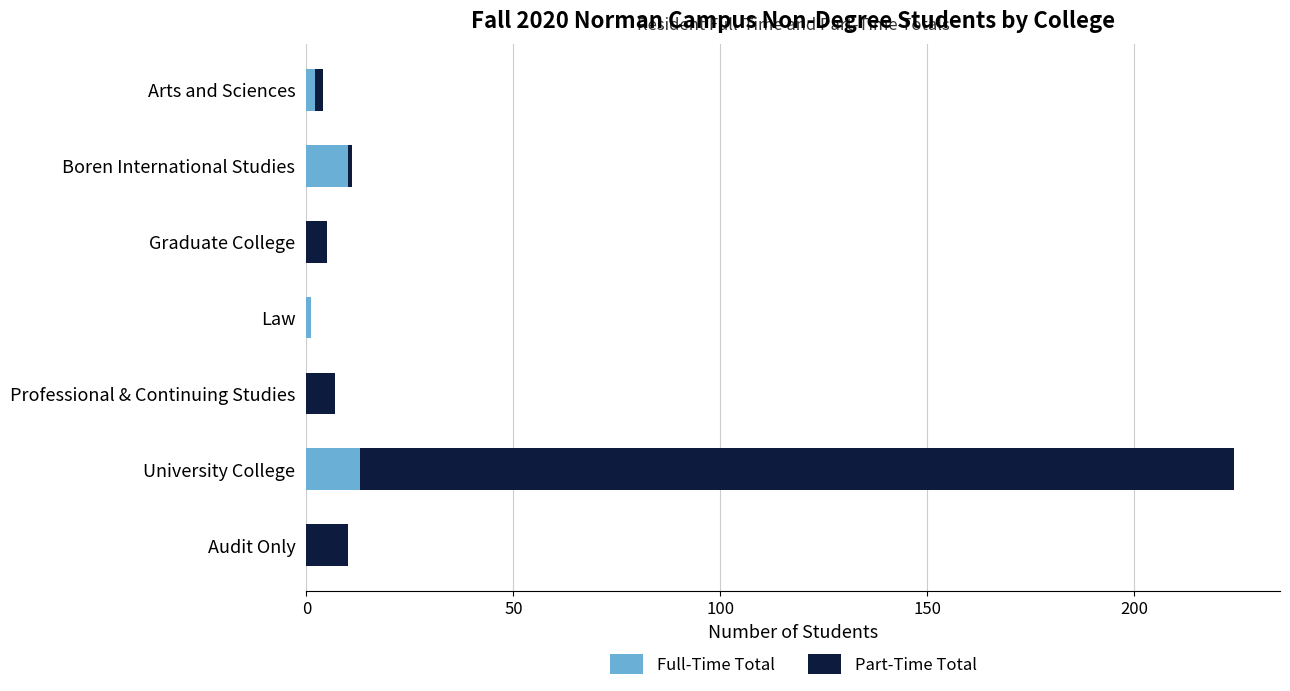

At which category is the sum across all series the highest?

University College